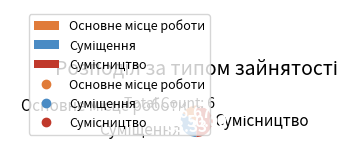

True or false: Суміщення accounts for 33% of the total.

True